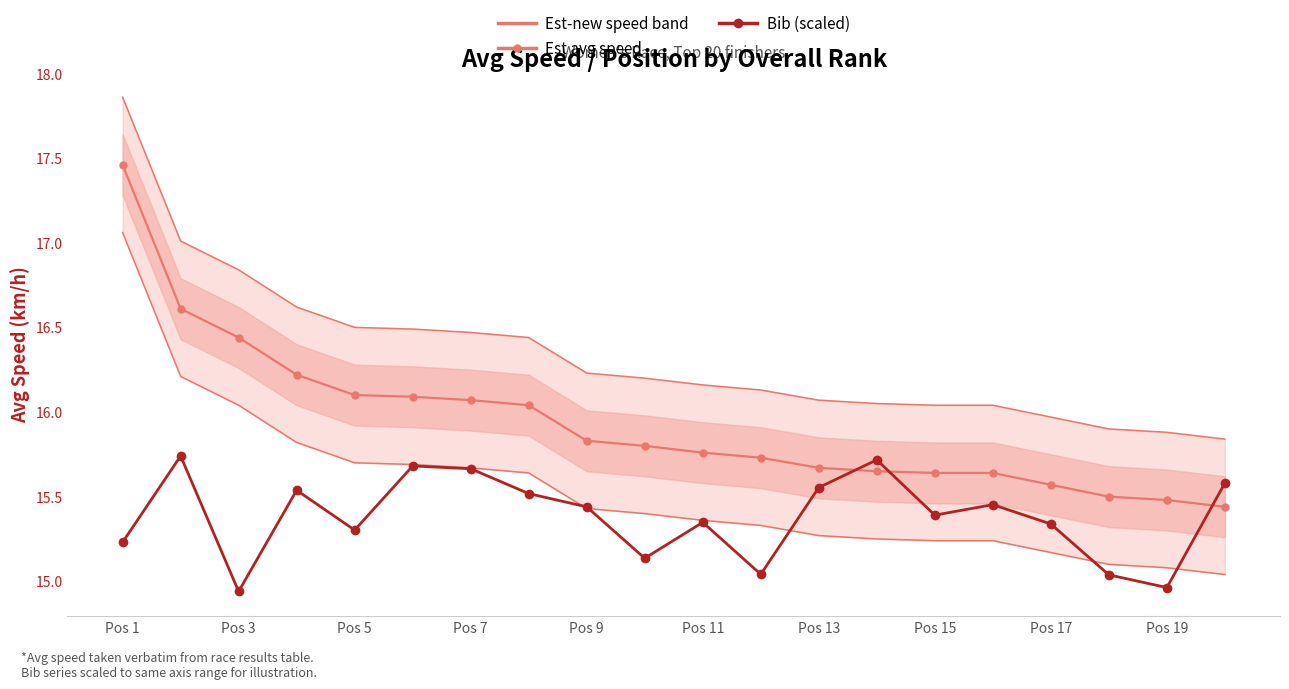

At which label does Bib (scaled) first exceed 15?

Pos 1